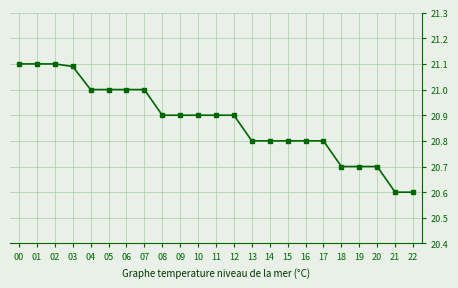

Which has a higher value, 13 or 09?

09